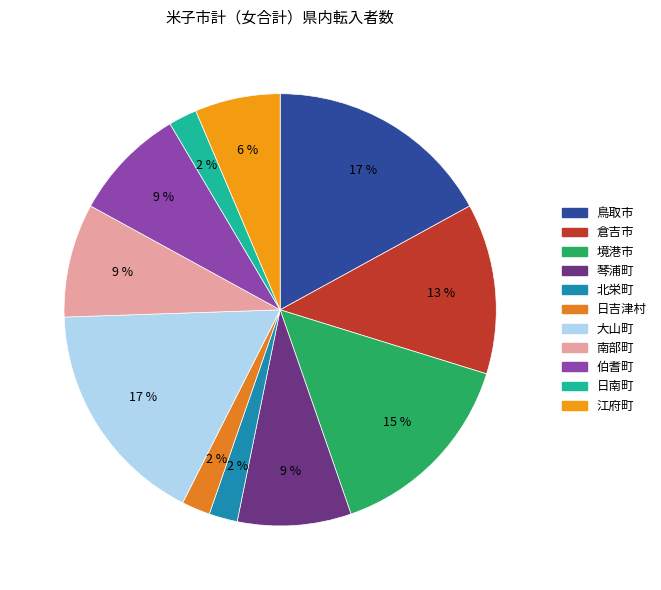

How many segments does this pie chart have?

11